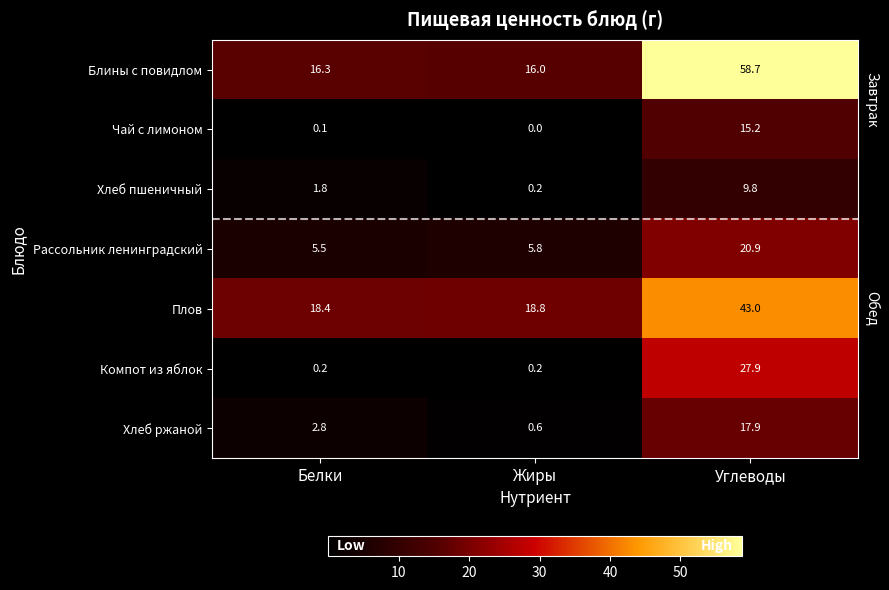

Which series has the largest total across all categories?

Блины с повидлом